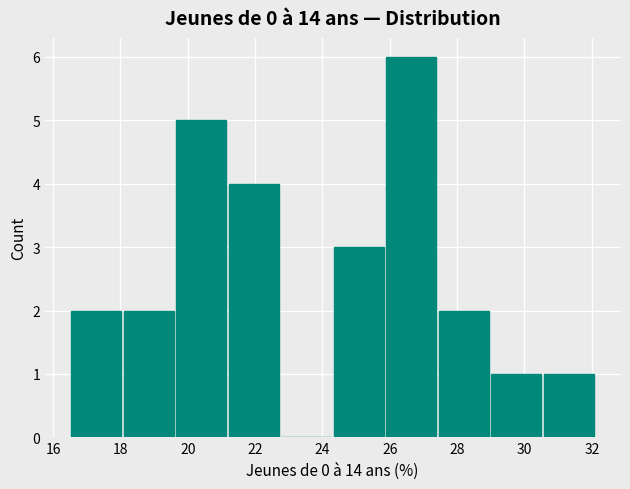

Reading left to right, transcribe this chart: for each bar, give the range it covers on the x-axis and its height. Neither the bar edges nor the heights are printed on the chart, so give them approximately, as read against the axes.

16.50 to 18.06: 2
18.06 to 19.62: 2
19.62 to 21.18: 5
21.18 to 22.74: 4
22.74 to 24.30: 0
24.30 to 25.86: 3
25.86 to 27.42: 6
27.42 to 28.98: 2
28.98 to 30.54: 1
30.54 to 32.10: 1